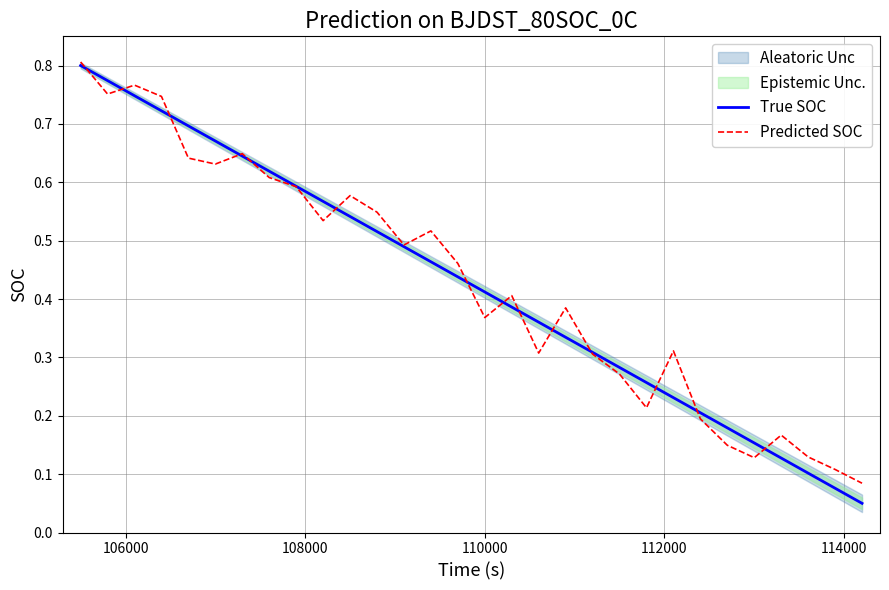

What is the value of the Predicted SOC point at the 14th from the left?

0.5